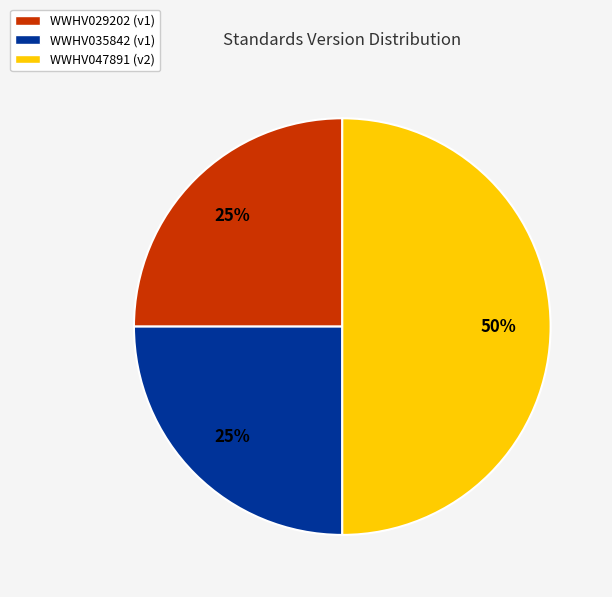

Count the number of slices in the pie.

3